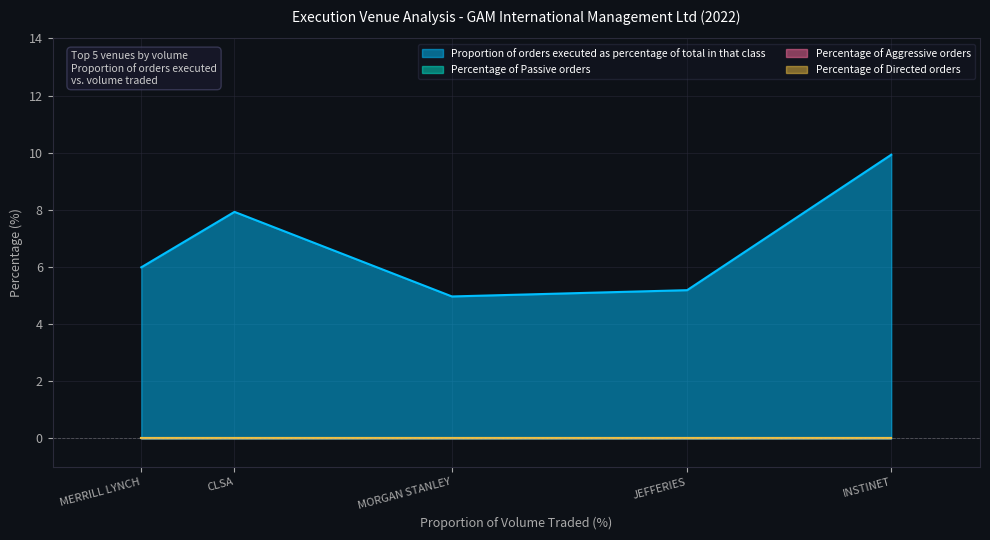

What are all the series names shown in the legend?

Proportion of orders executed as percentage of total in that class, Percentage of Passive orders, Percentage of Aggressive orders, Percentage of Directed orders